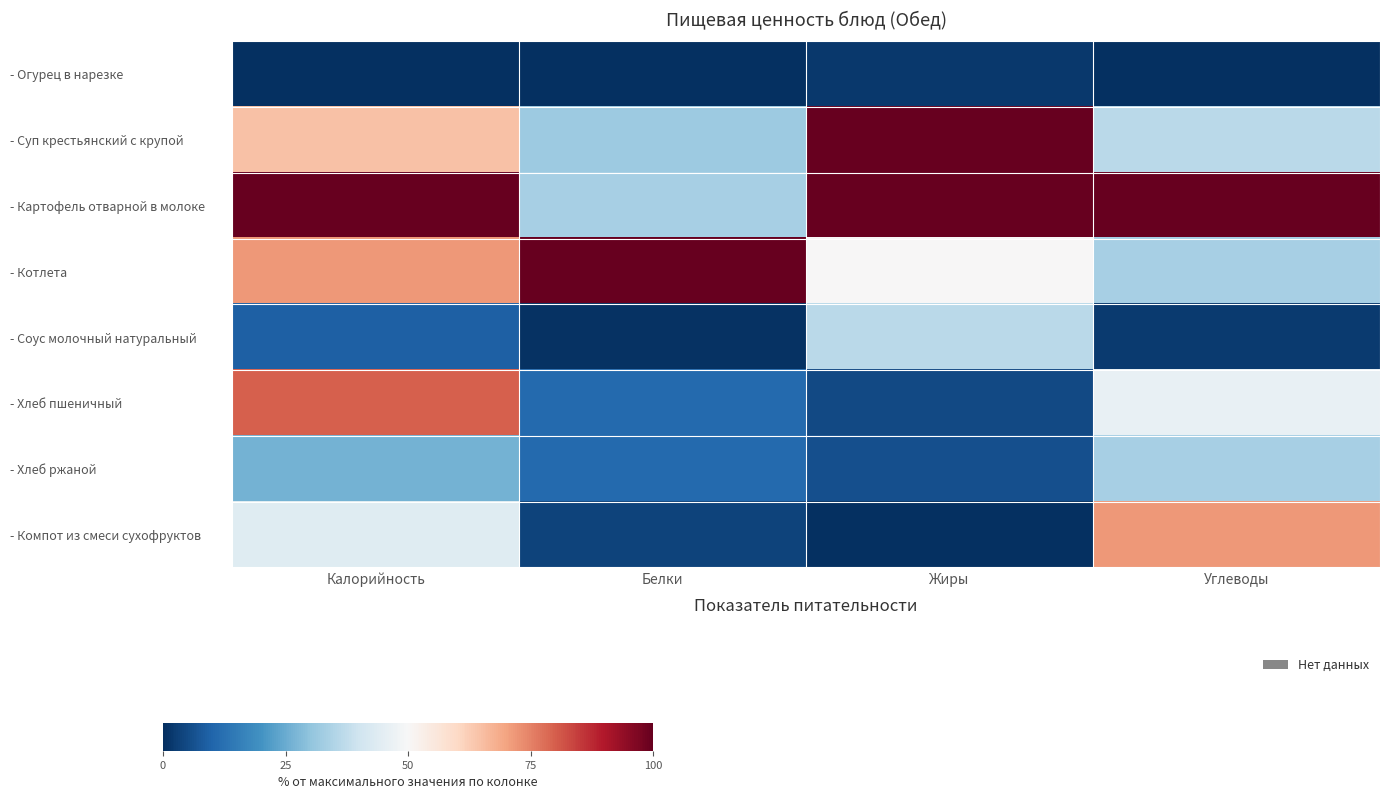

What is the total value across all series at Углеводы?

323.2